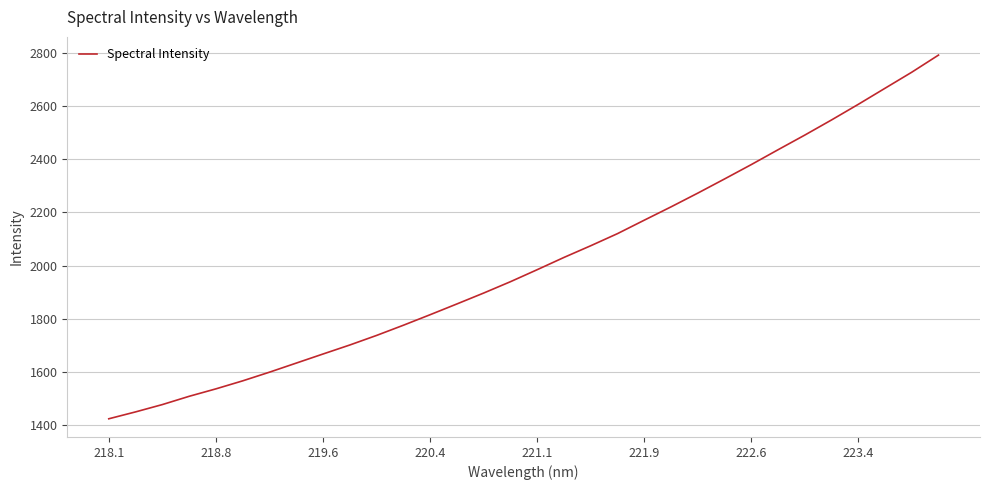

What is the smallest value displayed?

1424.0